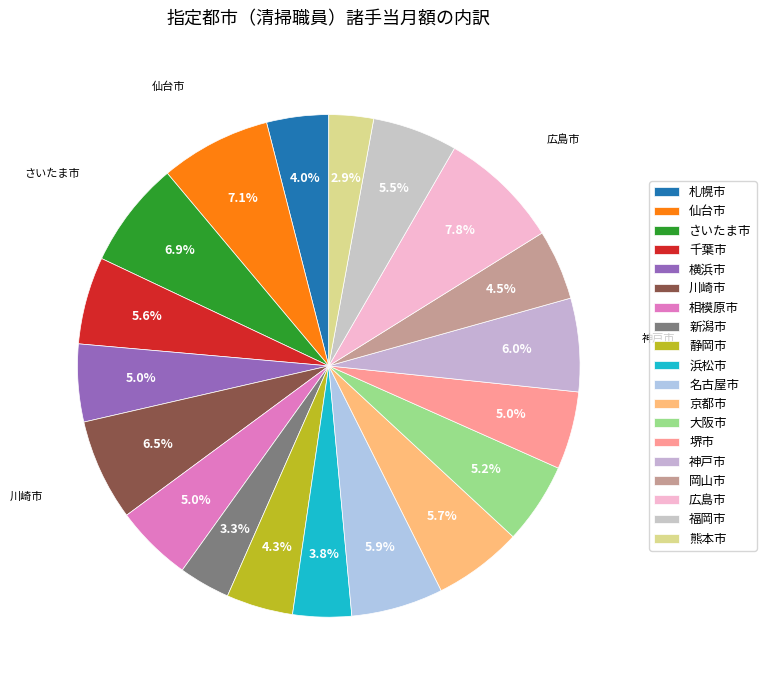

What percentage do 新潟市 and さいたま市 together represent?

10.2%